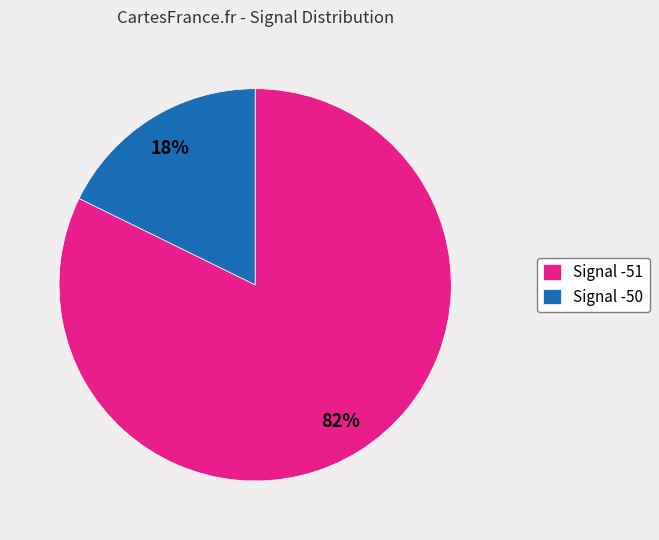

Is there any slice that represents more than half of the pie?

Yes